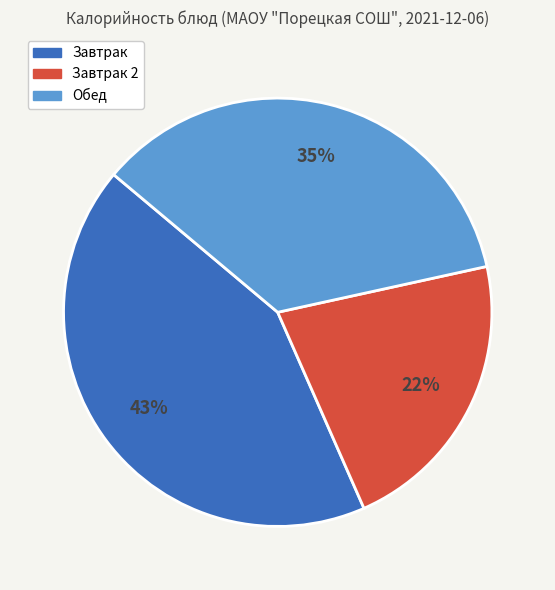

To the nearest percent, what is the difference between the largest and smallest slice percentages?

21%